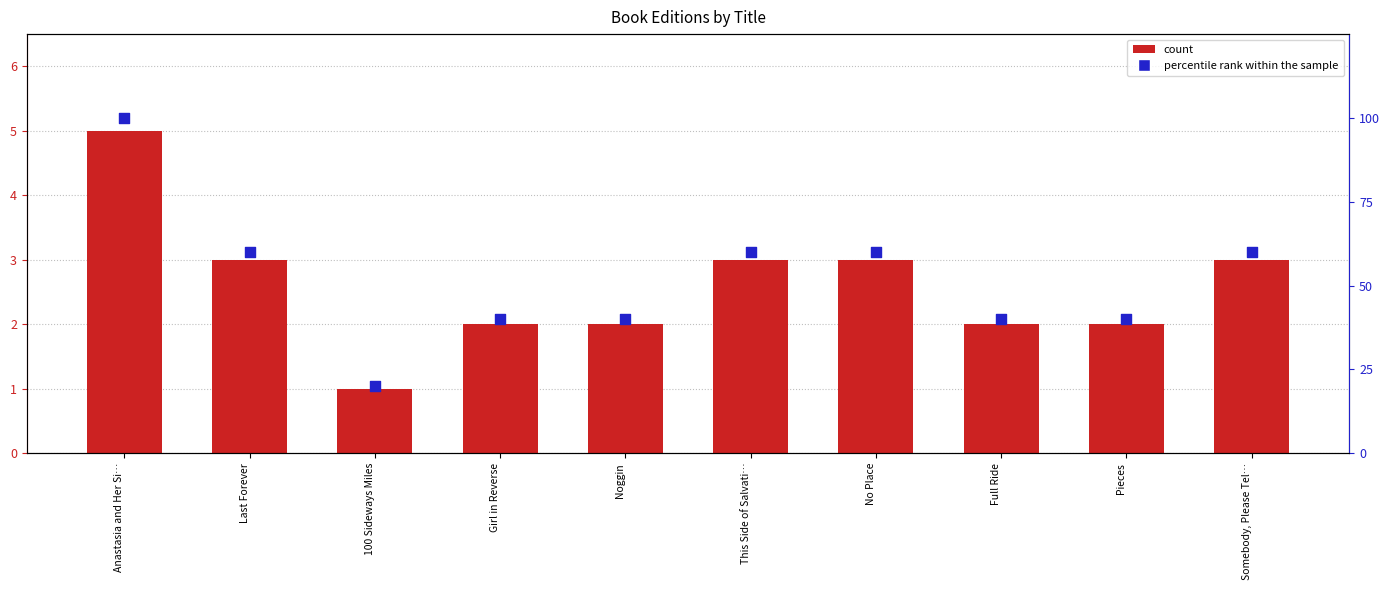

What is the total value across all series at Full Ride?

42